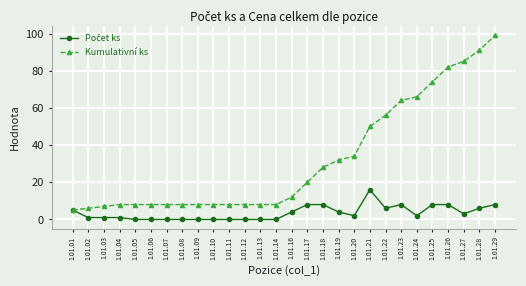

How many series are shown in this chart?

2